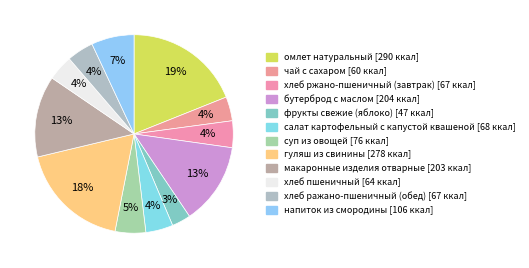

What portion of the pie excludes суп из овощей?

95.0%